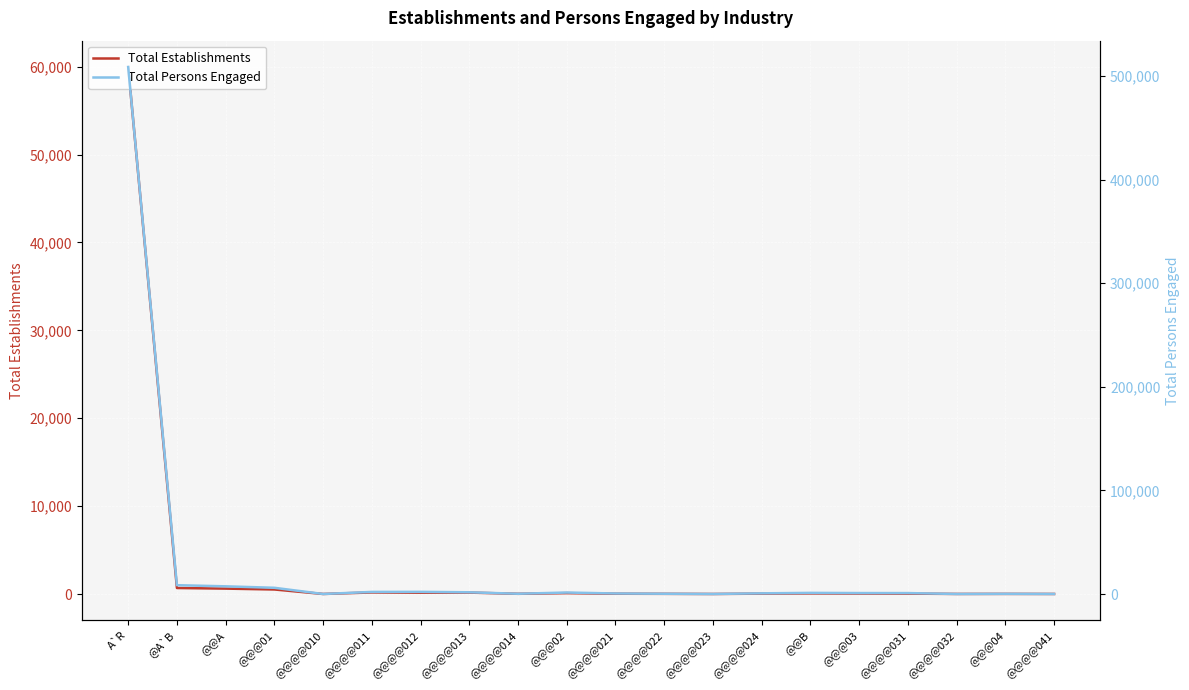

How many lines are shown in the chart?

2